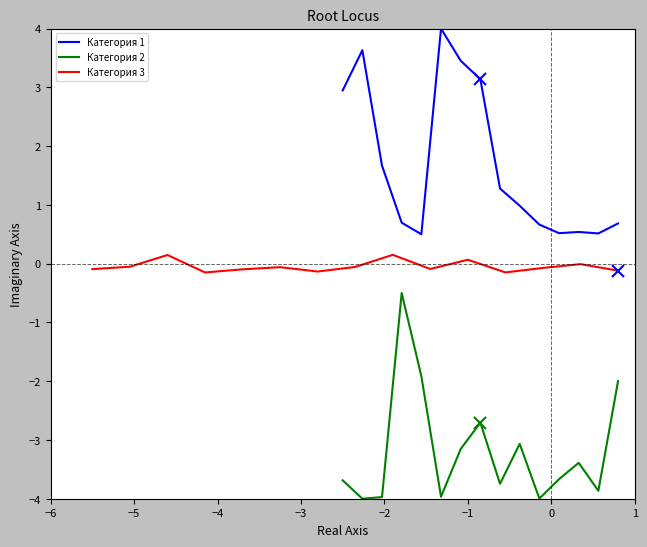

How many lines are shown in the chart?

3